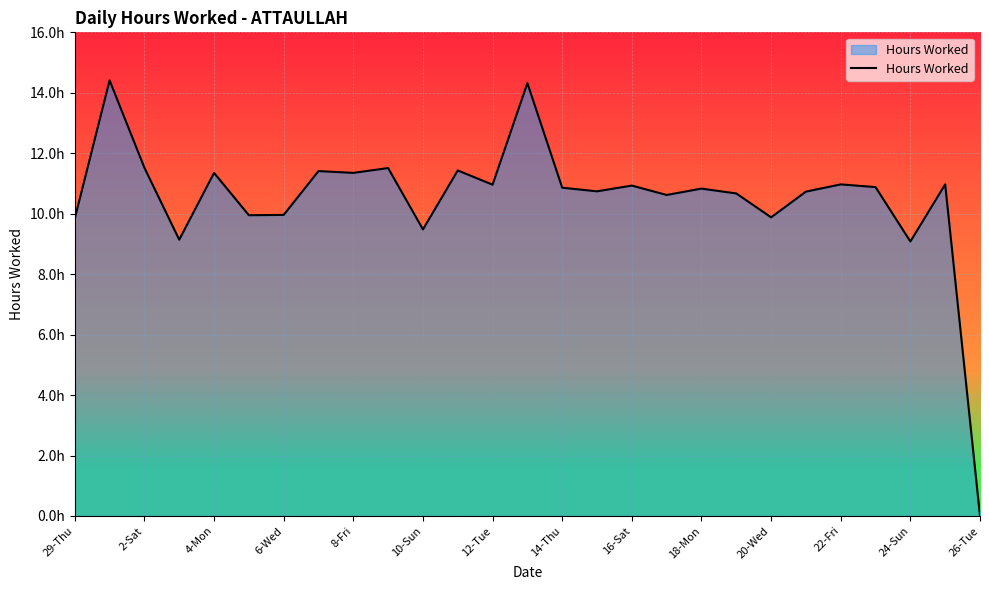

Does the chart display data point markers on the line(s)?

No